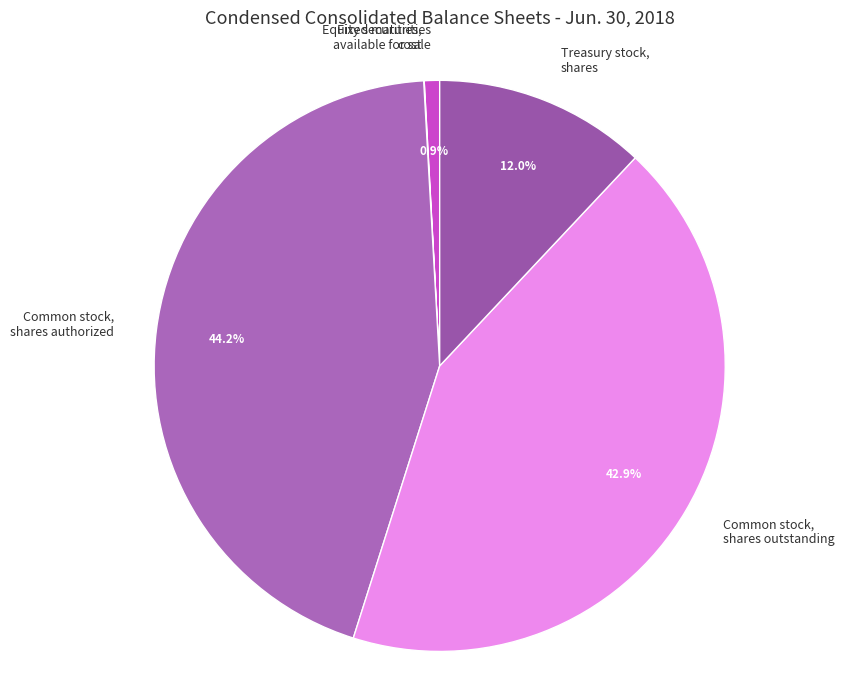

Between Fixed maturities available for sale and Treasury stock, shares, which is larger?

Treasury stock, shares